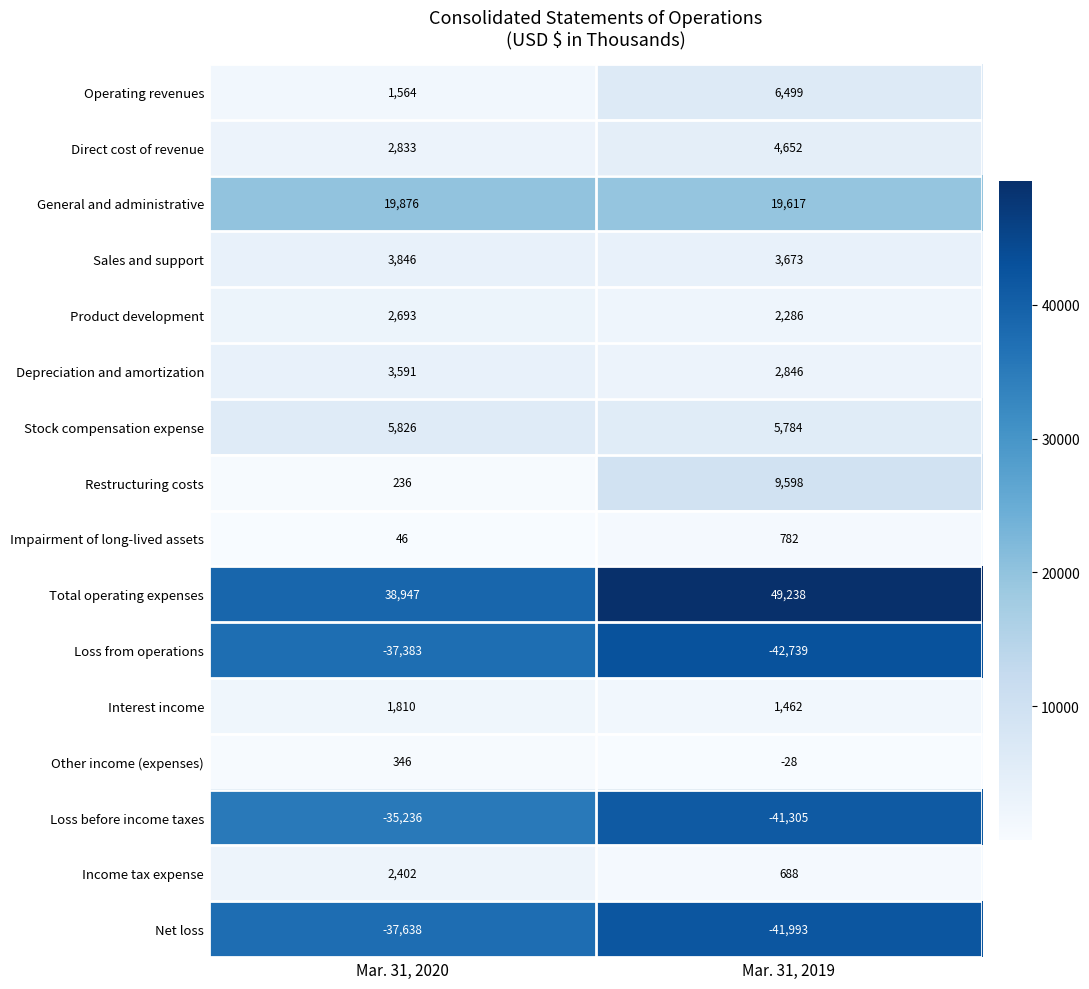

Which label corresponds to the largest value in the chart?

Mar. 31, 2019